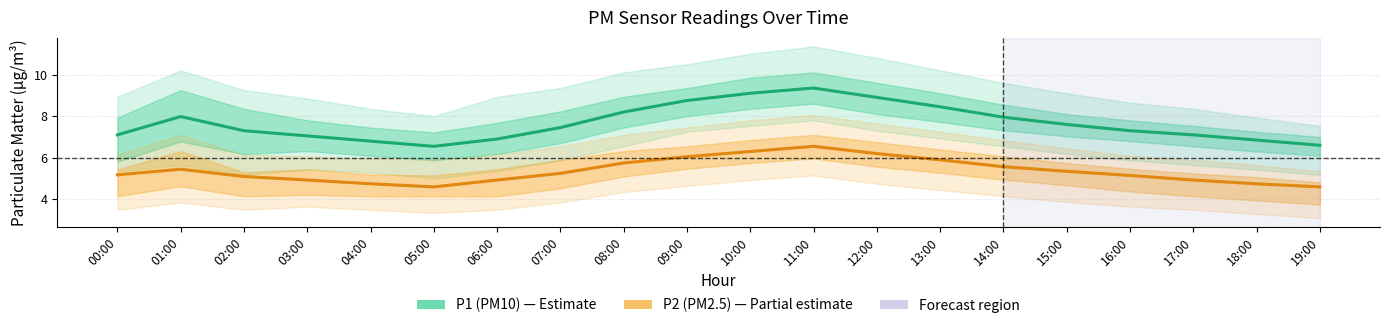

Rank the categories by P2 (PM2.5) value from highest to lowest.

11:00, 10:00, 12:00, 09:00, 13:00, 08:00, 14:00, 01:00, 15:00, 07:00, 00:00, 16:00, 02:00, 03:00, 06:00, 17:00, 04:00, 18:00, 05:00, 19:00